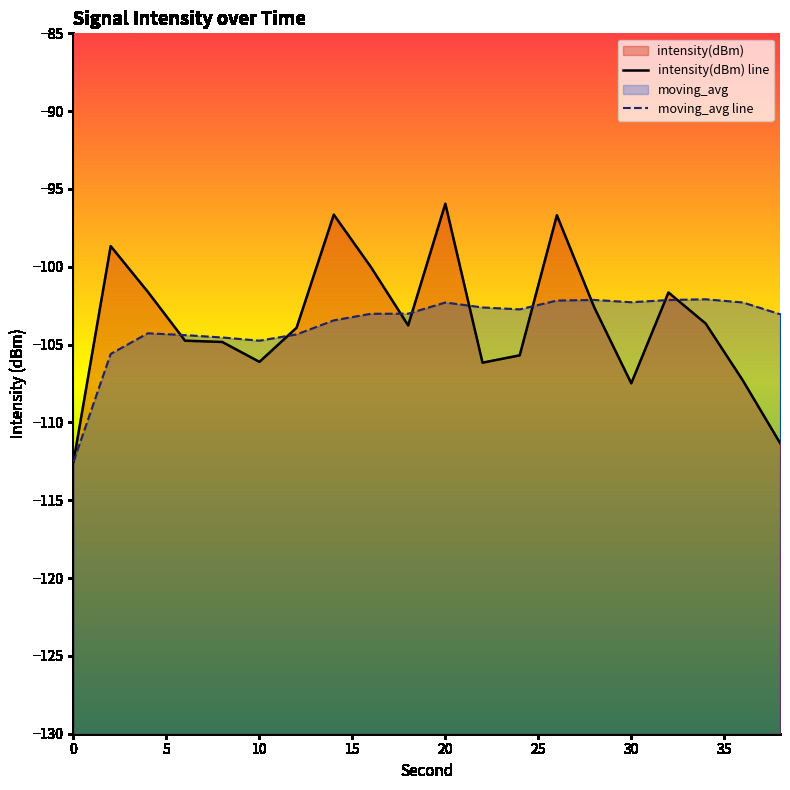

What is the difference between the maximum and minimum values in the intensity(dBm) line series?

16.6